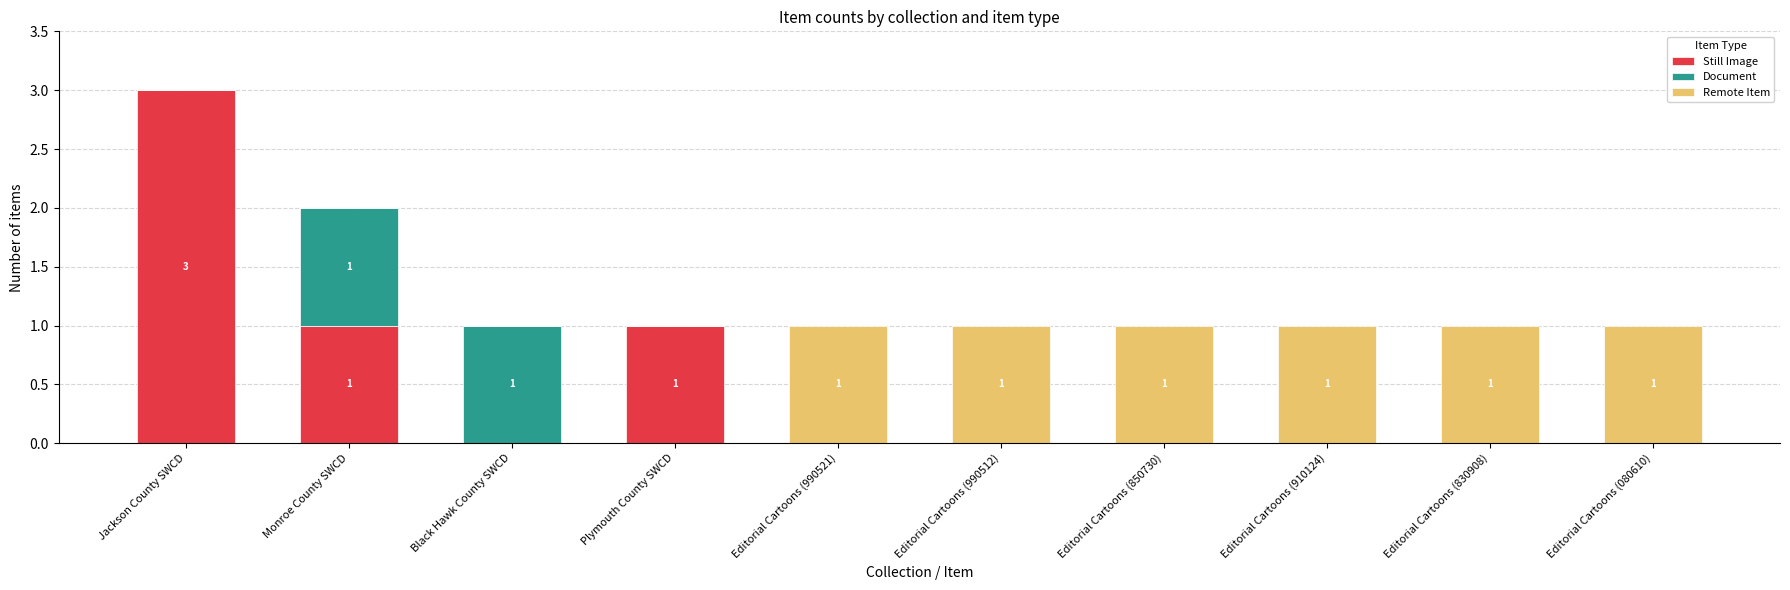

At which category is the sum across all series the highest?

Jackson County SWCD